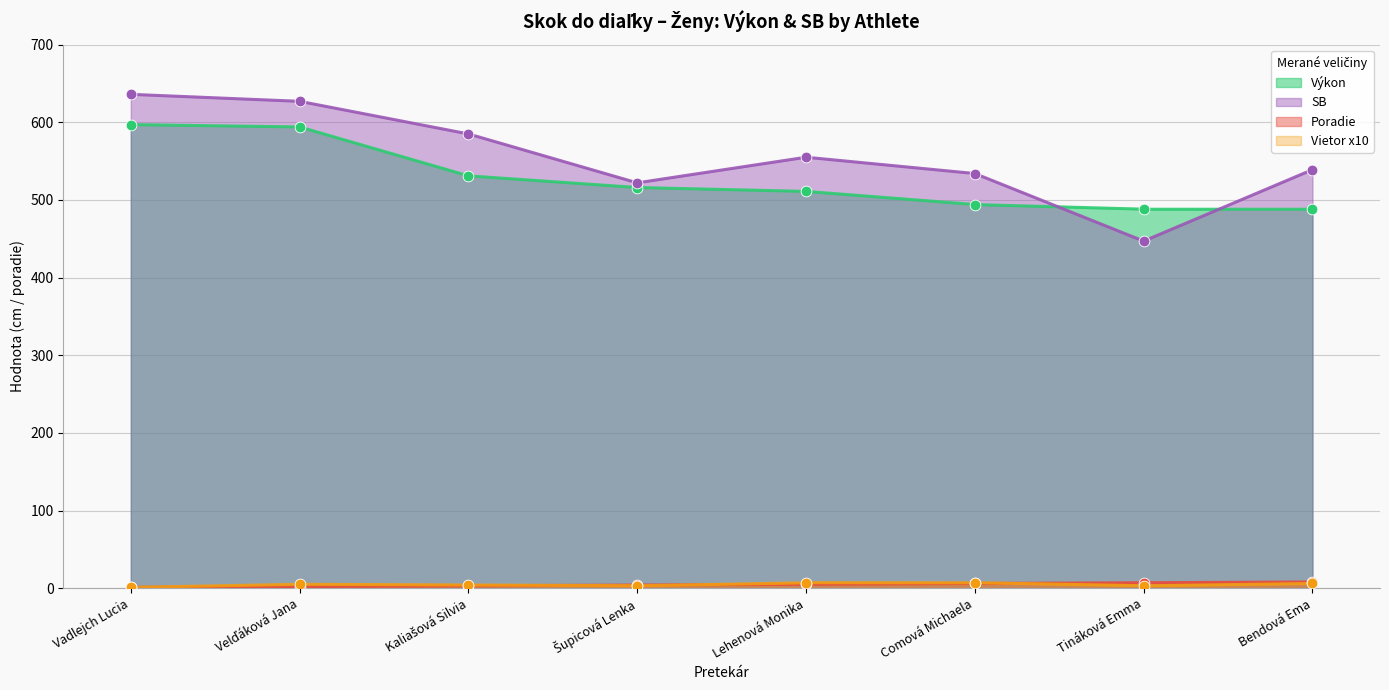

Which series has the largest total across all categories?

SB